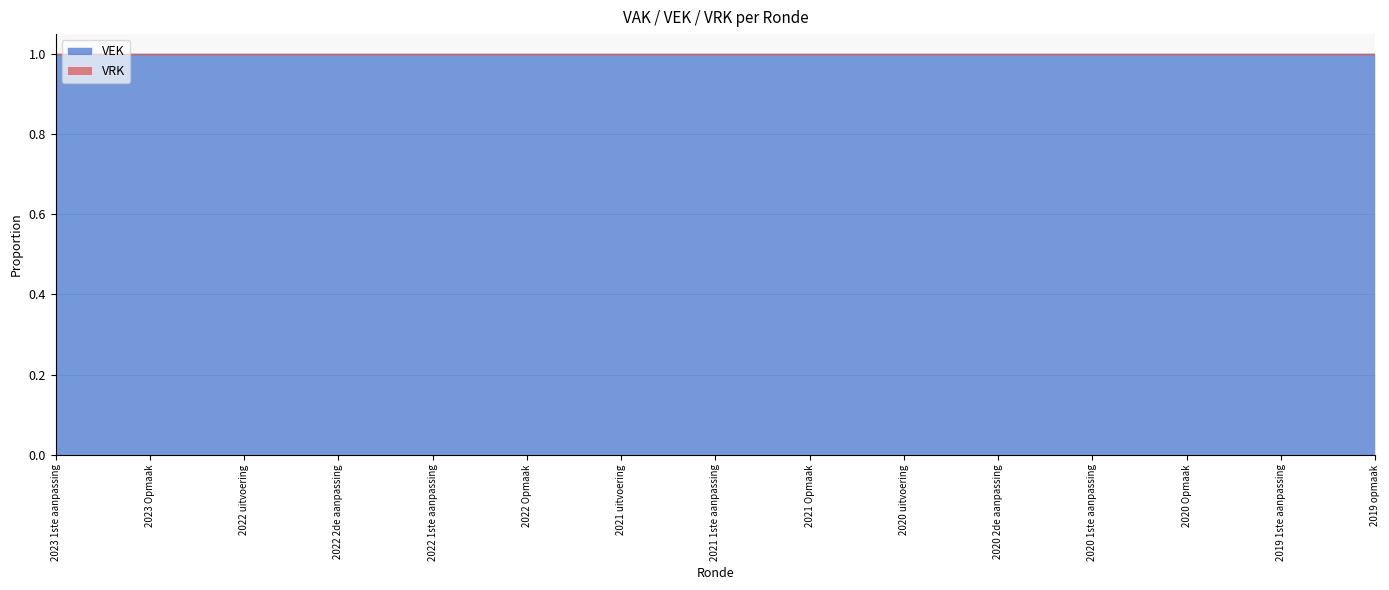

Which series has the largest range (max minus min)?

VEK